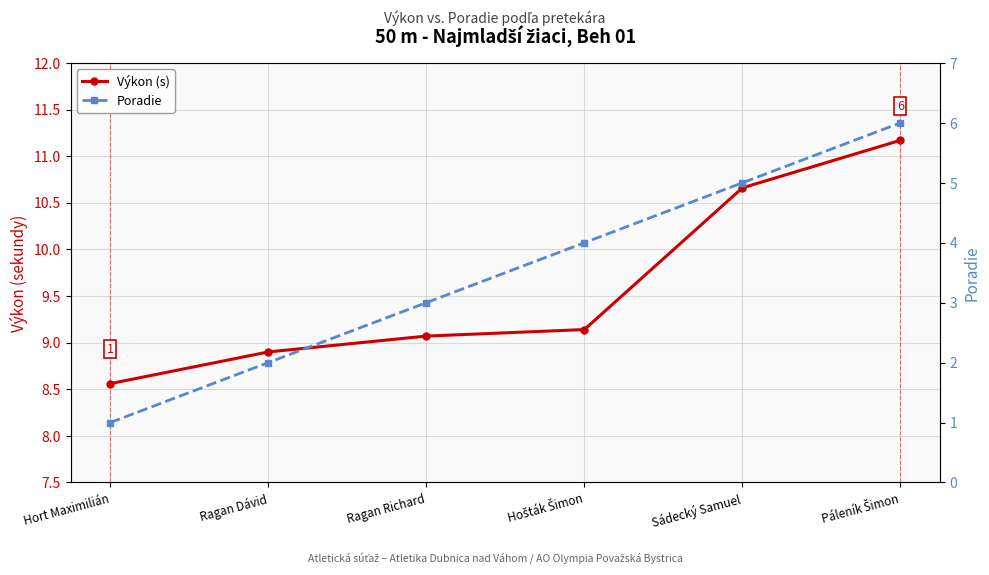

Which label corresponds to the smallest value in the chart?

Hort Maximilián